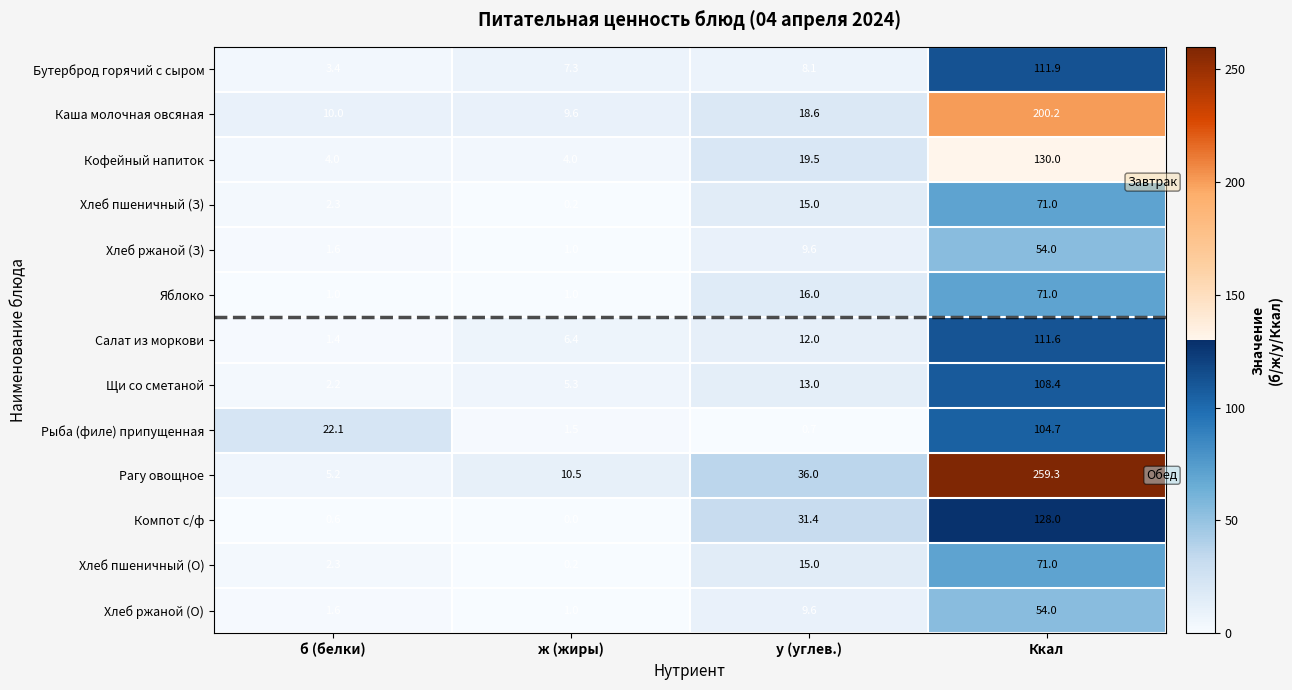

List the labels in order of Каша молочная овсяная value, largest first.

Ккал, у (углев.), б (белки), ж (жиры)